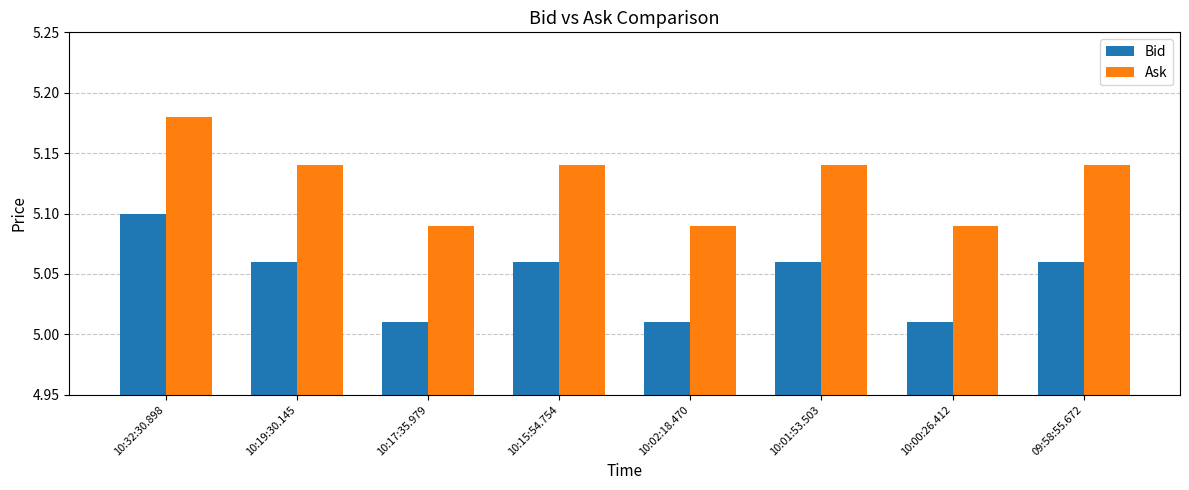

What is the label of the 2nd bar from the left?

10:19:30.145